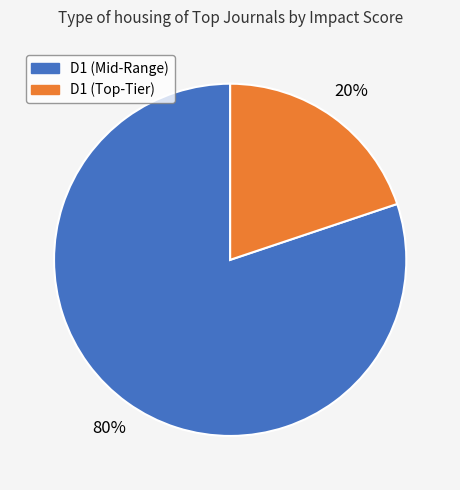

Is there a majority slice in this chart?

Yes